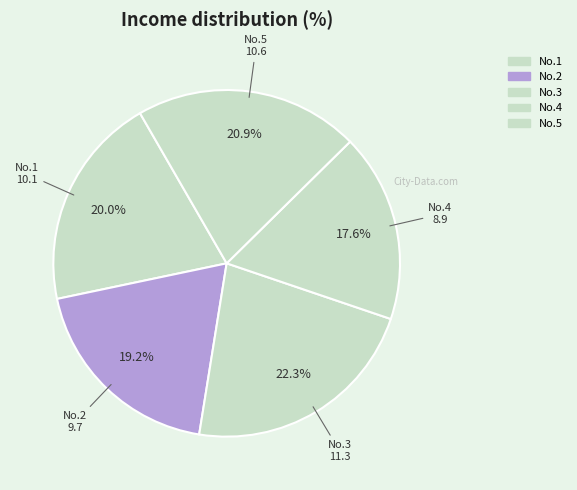

Count the number of slices in the pie.

5